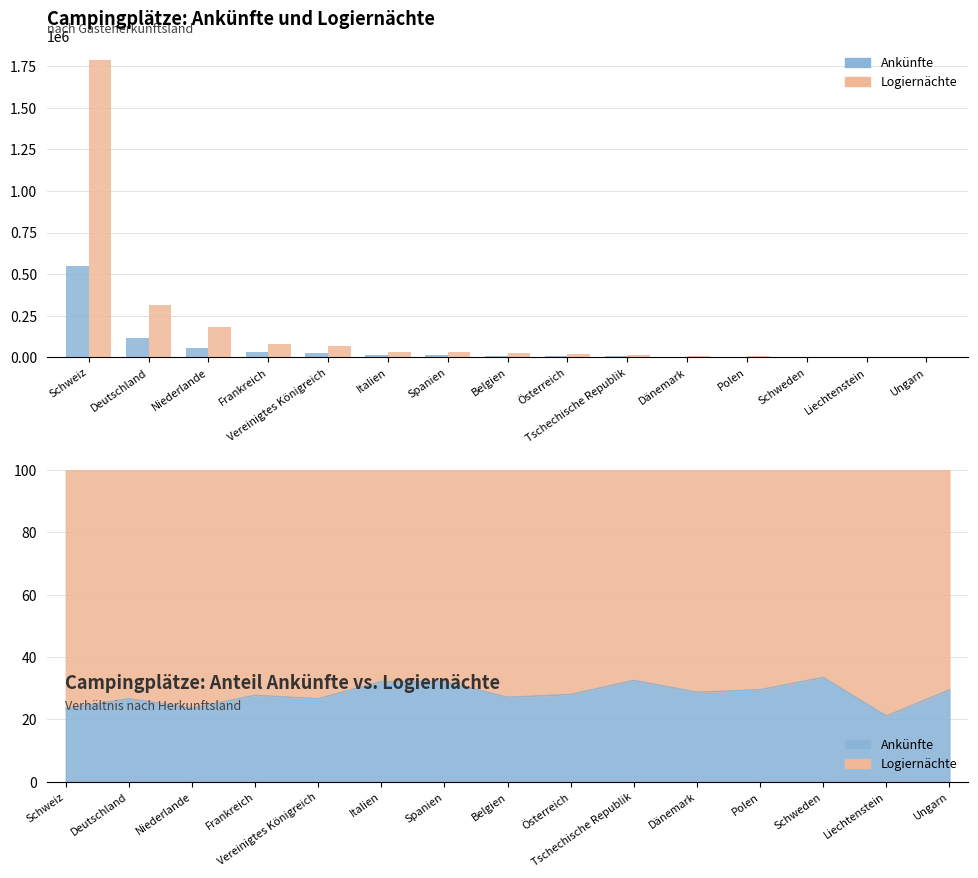

How many data points in Logiernächte are above 28110?

7